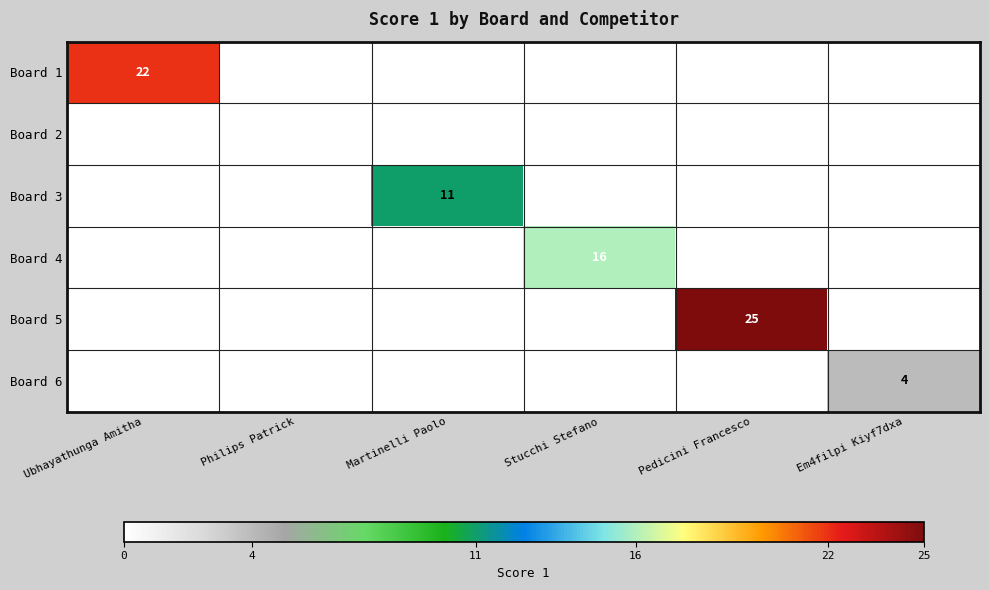

True or false: Board 1 has a value of 22 at Ubhayathunga Amitha.

True